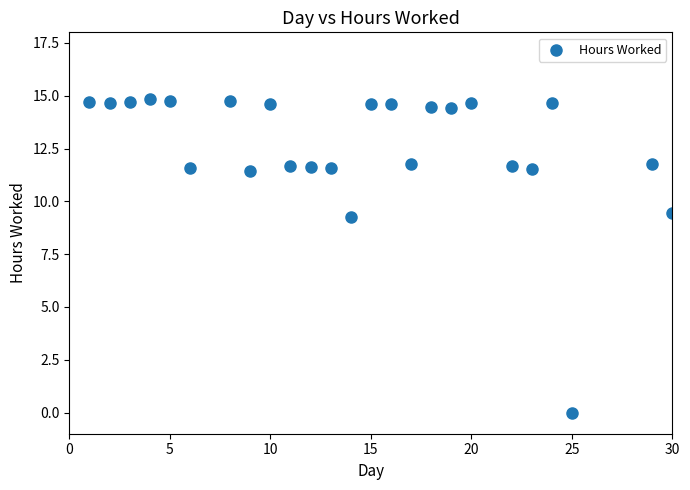

What is the range of X values (max minus min)?

29.0